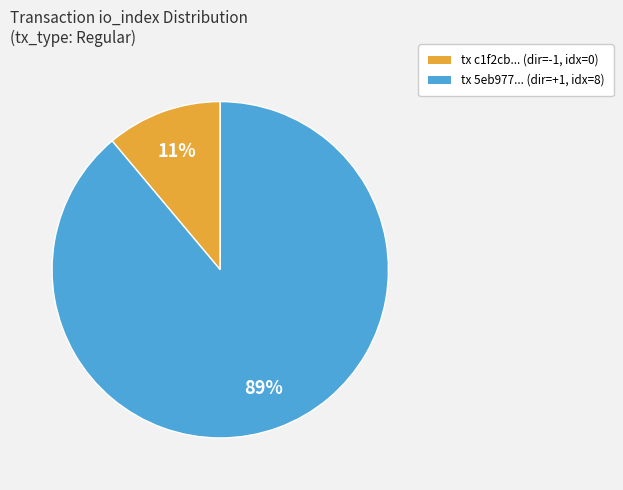

To the nearest percent, what is the average slice percentage?

50%